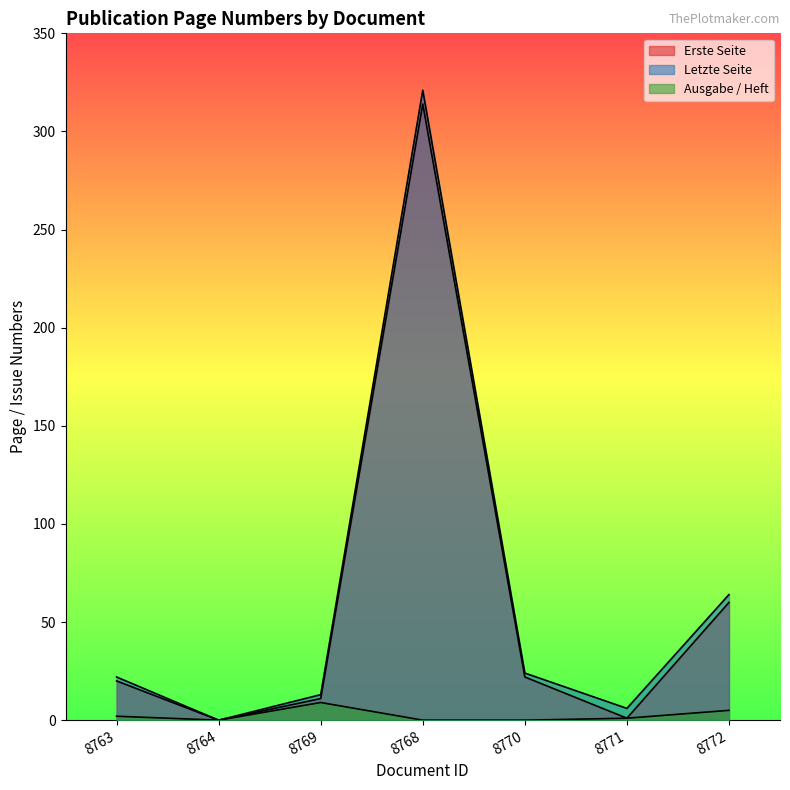

The value of Erste Seite at 8771 is 1. True or false?

True